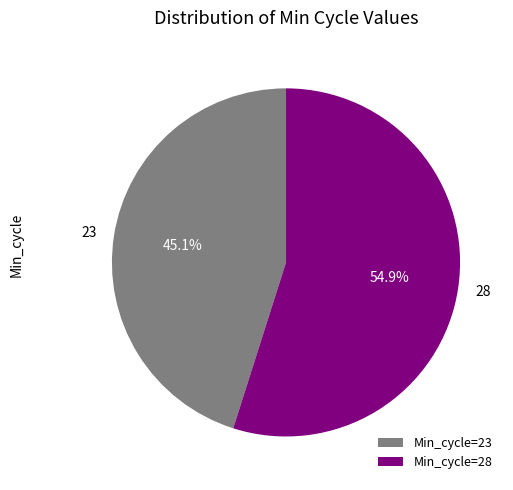

What is the ratio of the value at 23 to the value at 28?

0.8